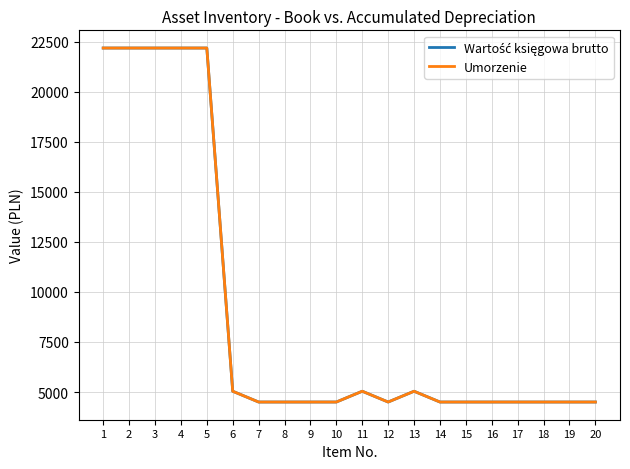

Which series has the largest total across all categories?

Wartość księgowa brutto